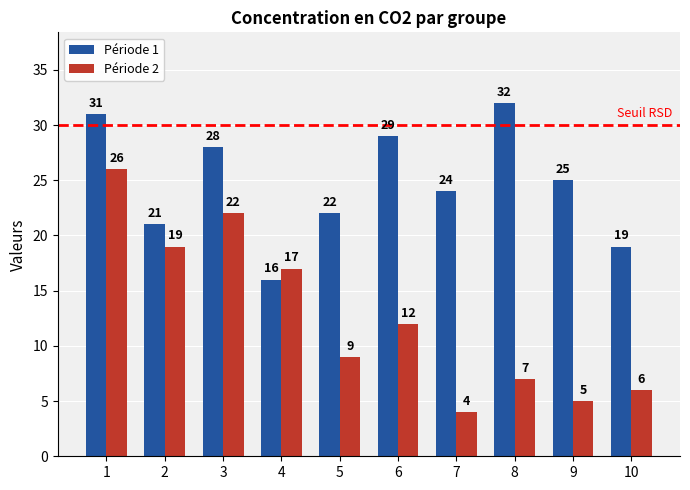

What is the difference between the second highest and minimum values in the Période 1 series?

15